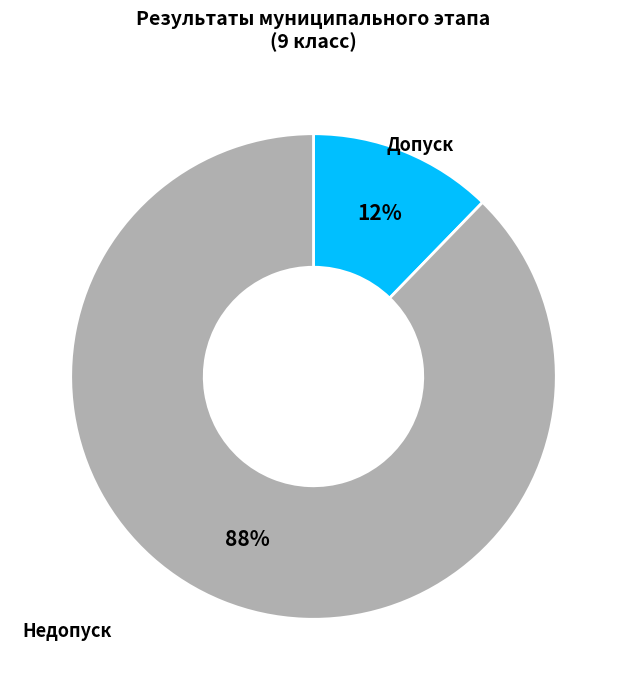

Combined, do Допуск and Недопуск account for over 50%?

Yes